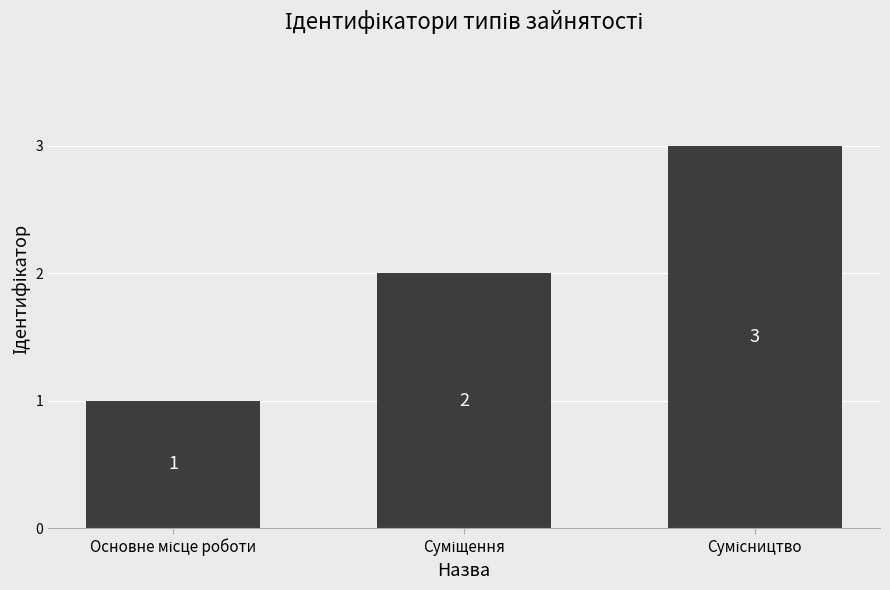

Count the values in the range 1 to 3.

3